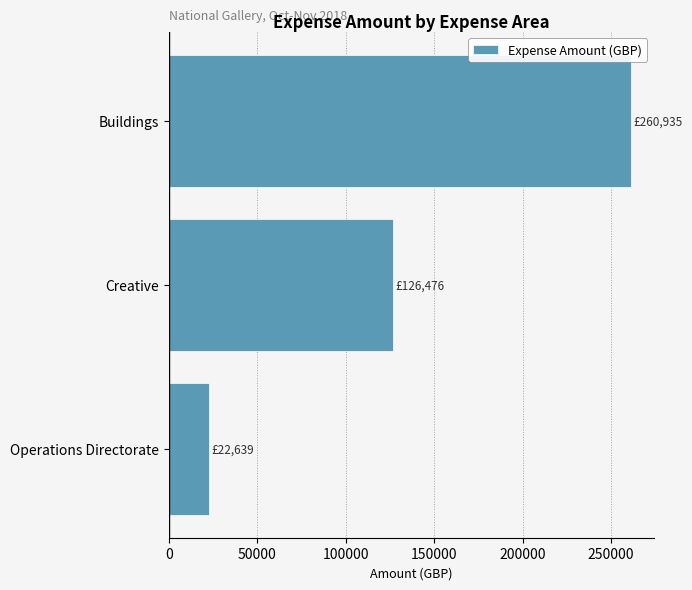

How many data points does each series have?

3